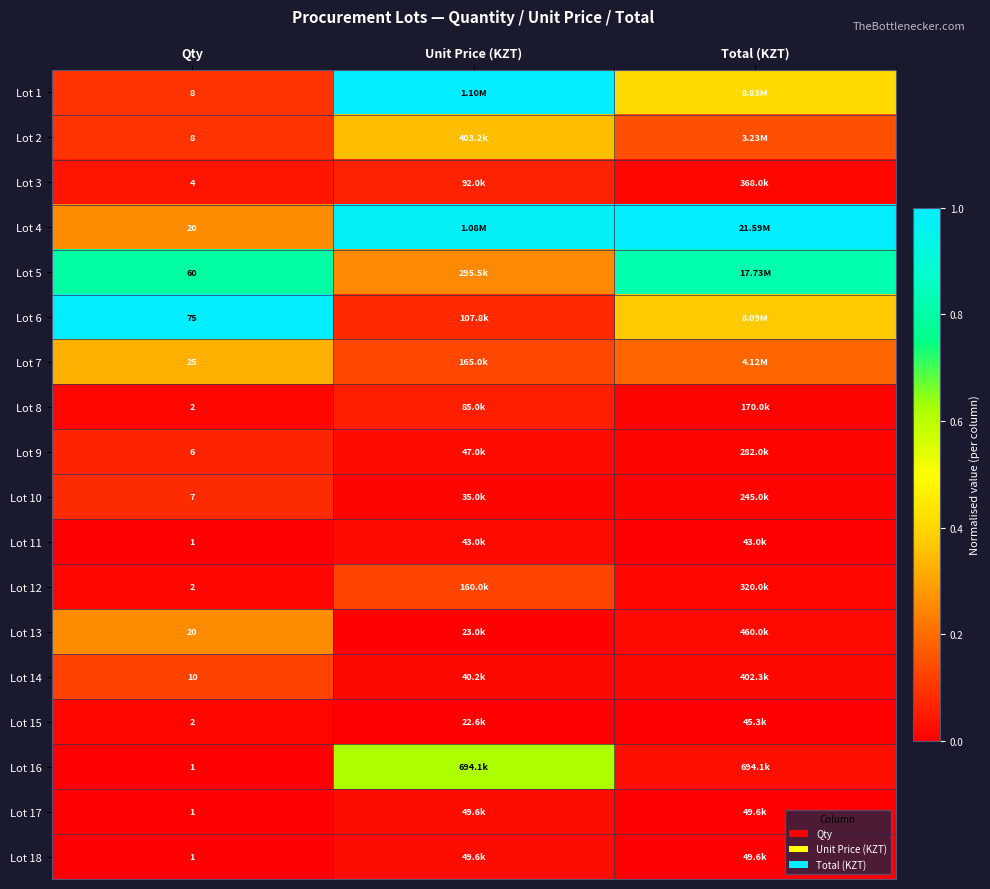

At which category does the chart reach its minimum across all series?

Qty